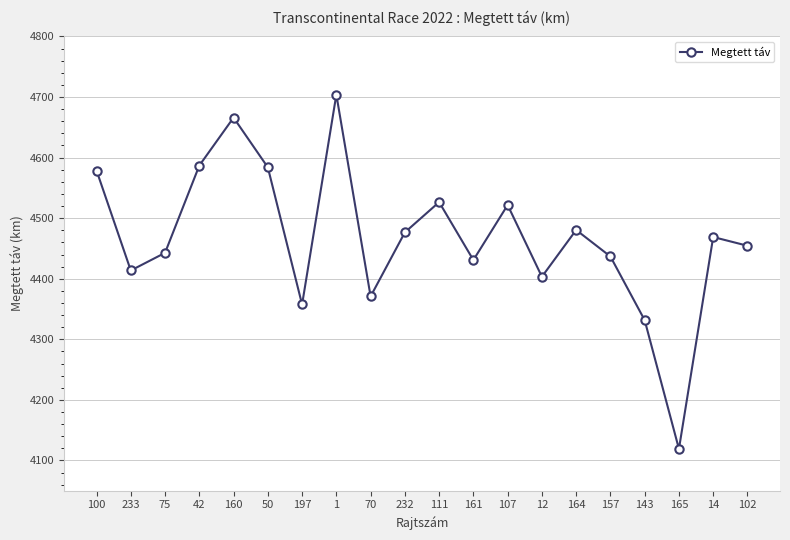

At which category does the data reach its first local peak?

160